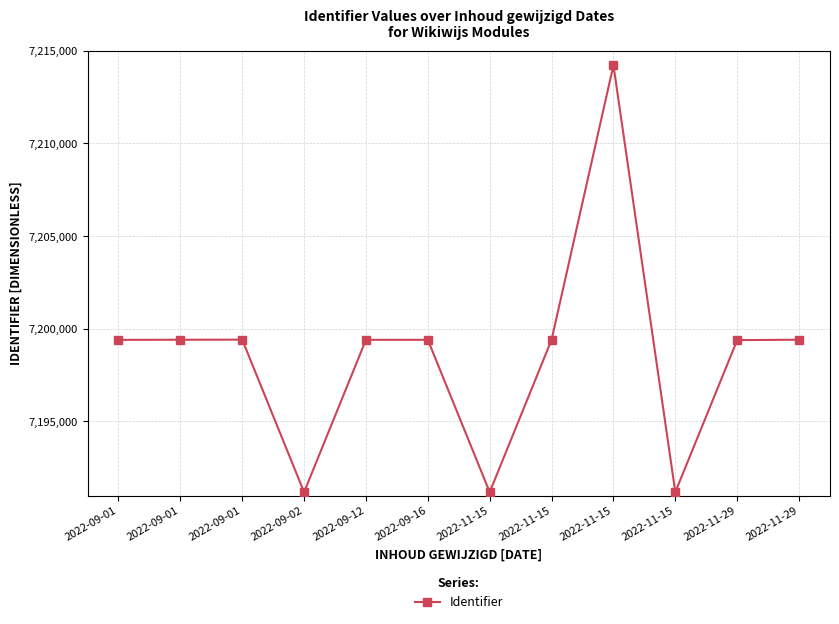

Reading right to left, extract all data points from this chart.

2022-11-29=7199410	2022-11-29=7199387	2022-11-15=7191190	2022-11-15=7214214	2022-11-15=7199406	2022-11-15=7191189	2022-09-16=7199405	2022-09-12=7199403	2022-09-02=7191187	2022-09-01=7199412	2022-09-01=7199408	2022-09-01=7199401